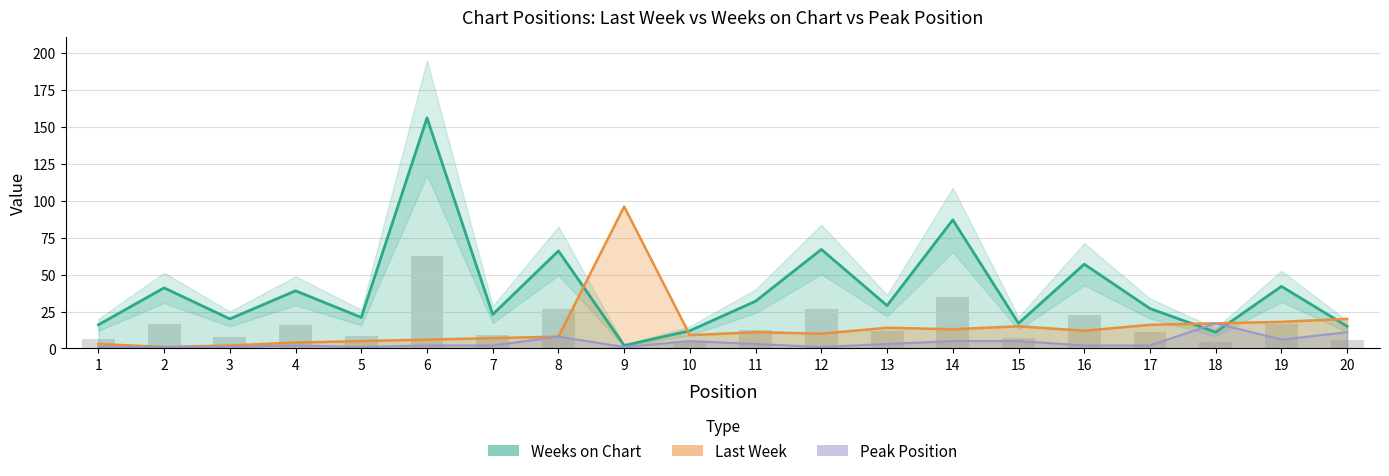

List the series in order of their overall mean, highest first.

Weeks on Chart, Last Week, Peak Position